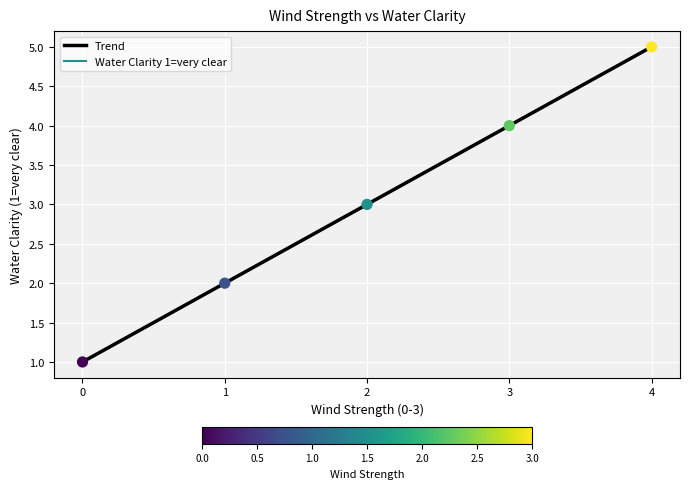

Between 1 and 2, which is larger?

2